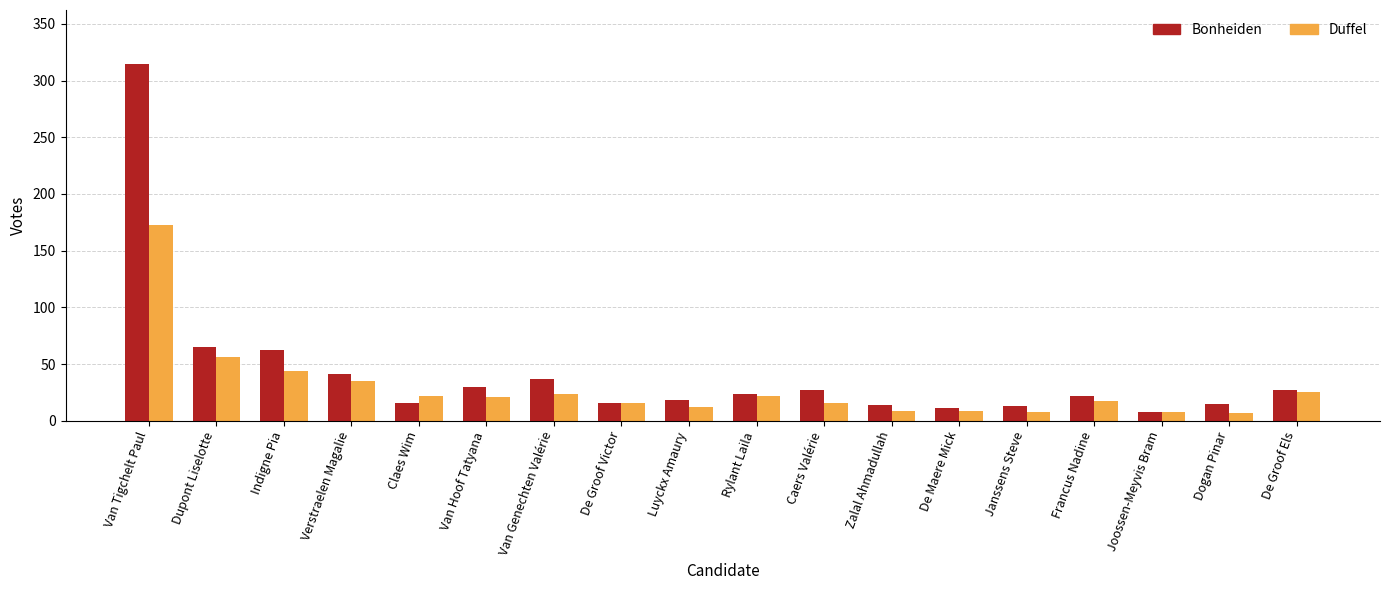

What is the sum of all Bonheiden values?

761